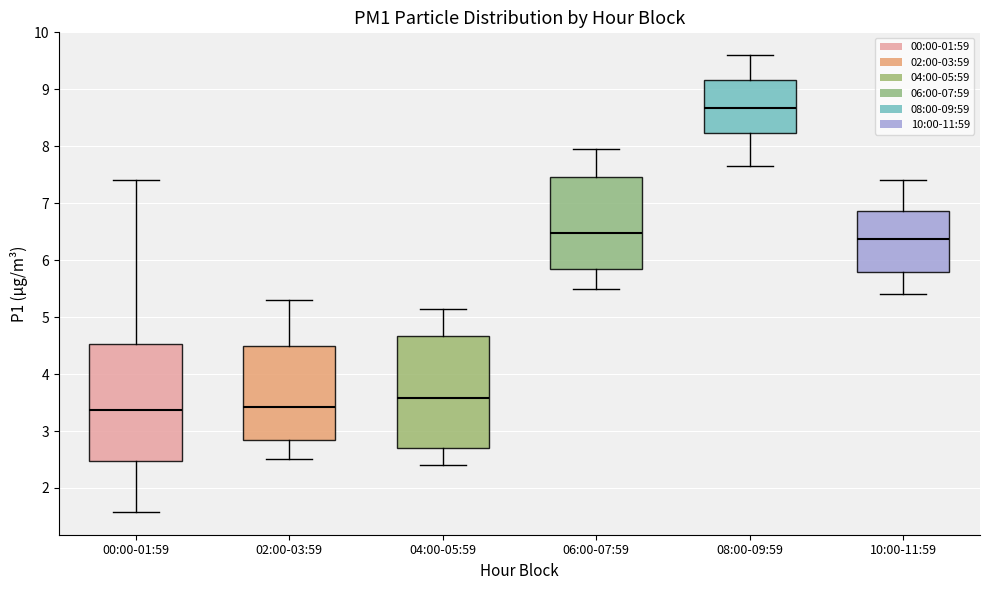

Where is the lower edge of the box for 08:00-09:59 on the y-axis? The values are not printed on the chart, so give them approximately, as read against the axis.

8.2